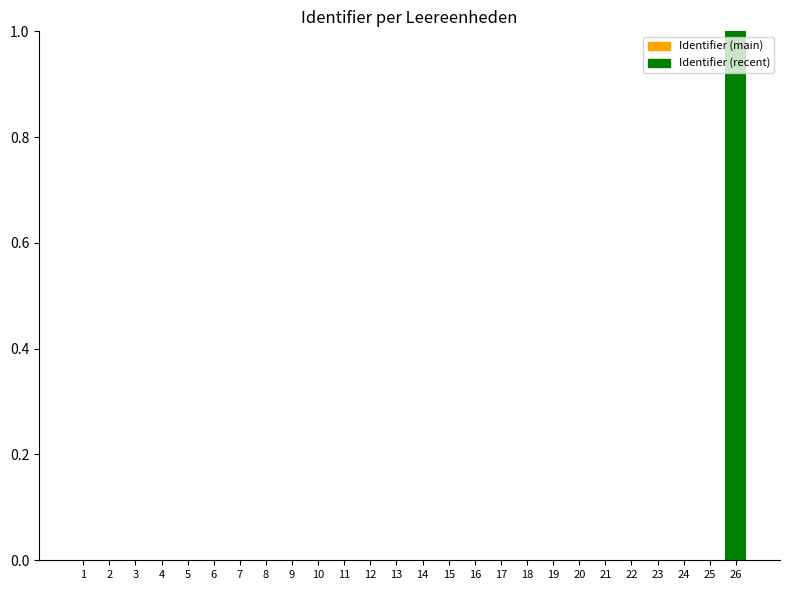

Is it true that the value at 9 is 0.0?

True